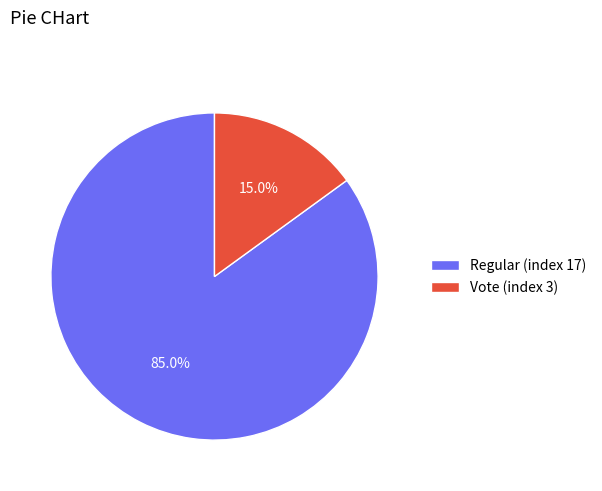

Rank the categories by value from lowest to highest.

Vote (index 3), Regular (index 17)